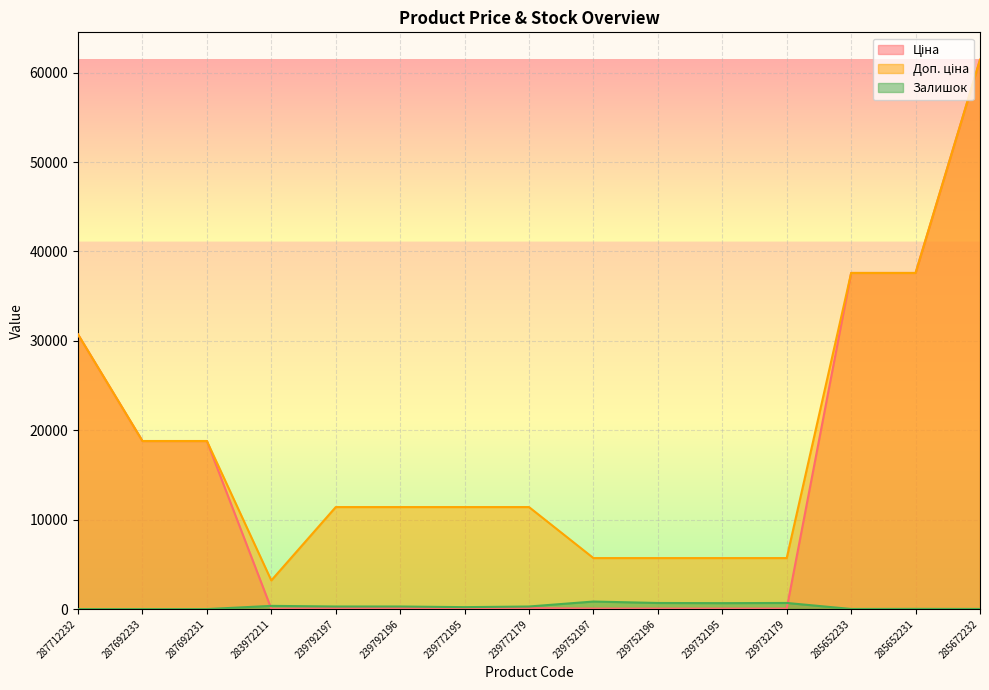

What is the sum of the Залишок values at 285652233 and 287692233?

13.0